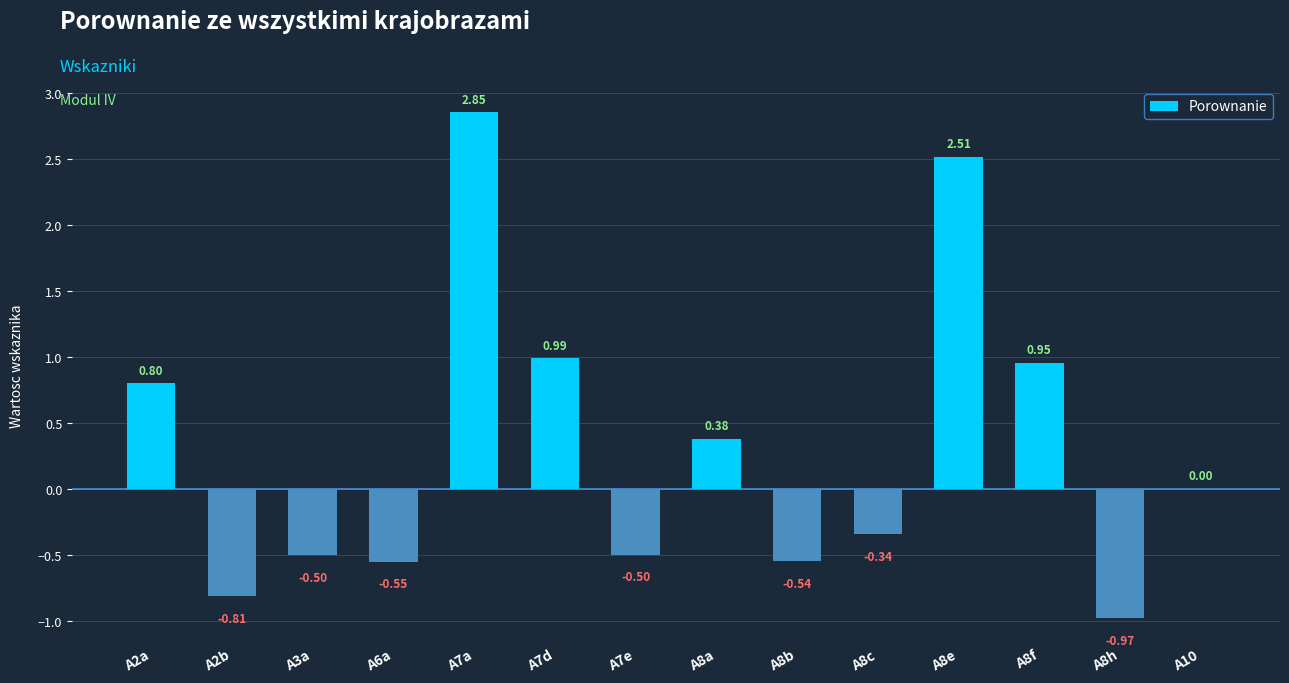

Are the bars grouped side by side (vs. stacked)?

No